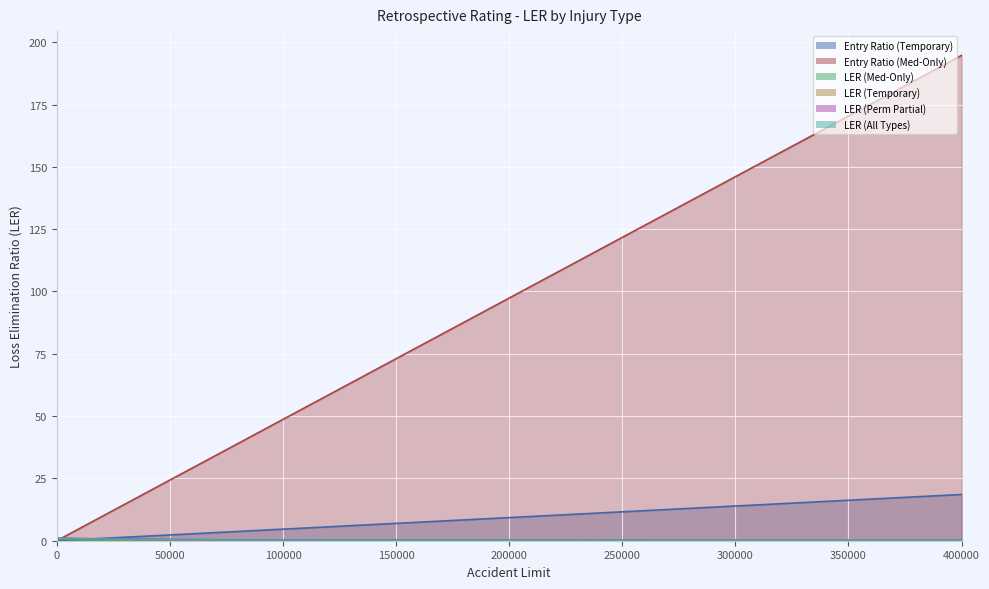

True or false: LER (Perm Partial) and LER (Temporary) cross at least once.

False